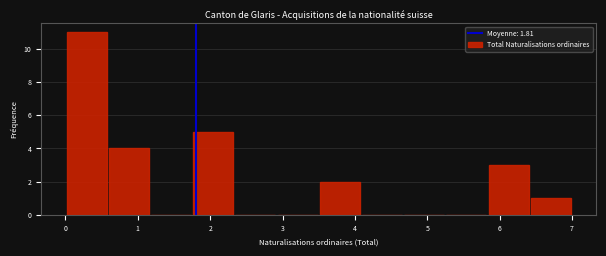

Which range on the x-axis has the tallest bar?

0.0 to 0.6